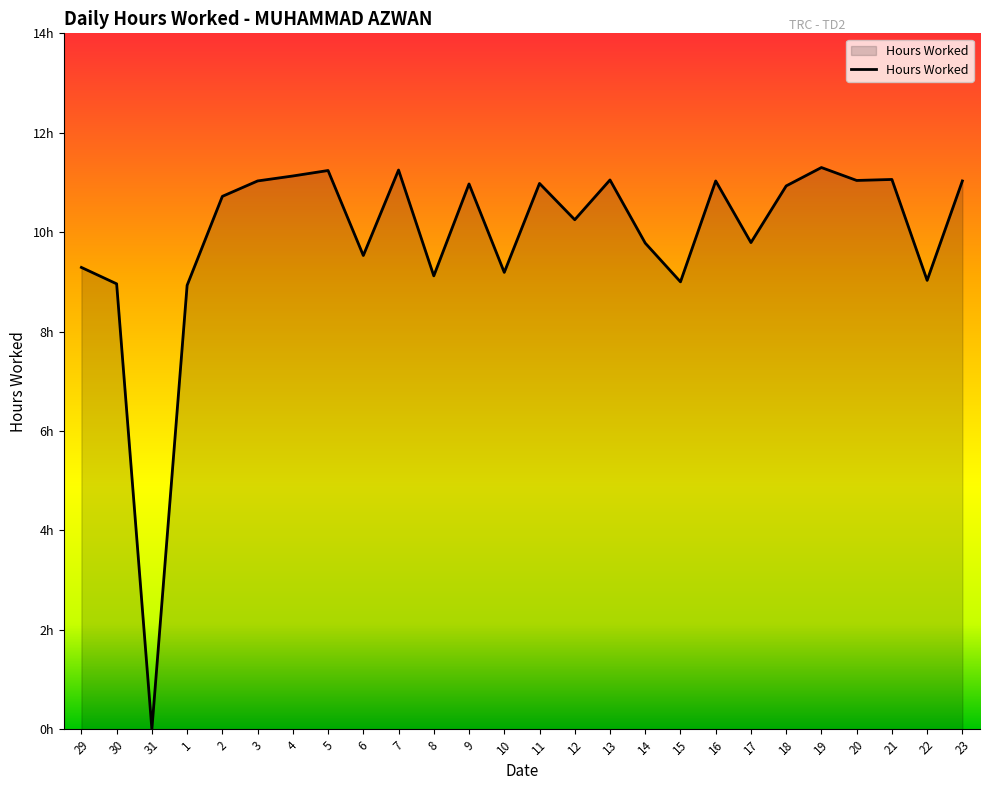

At which category does the chart reach its peak across all series?

19